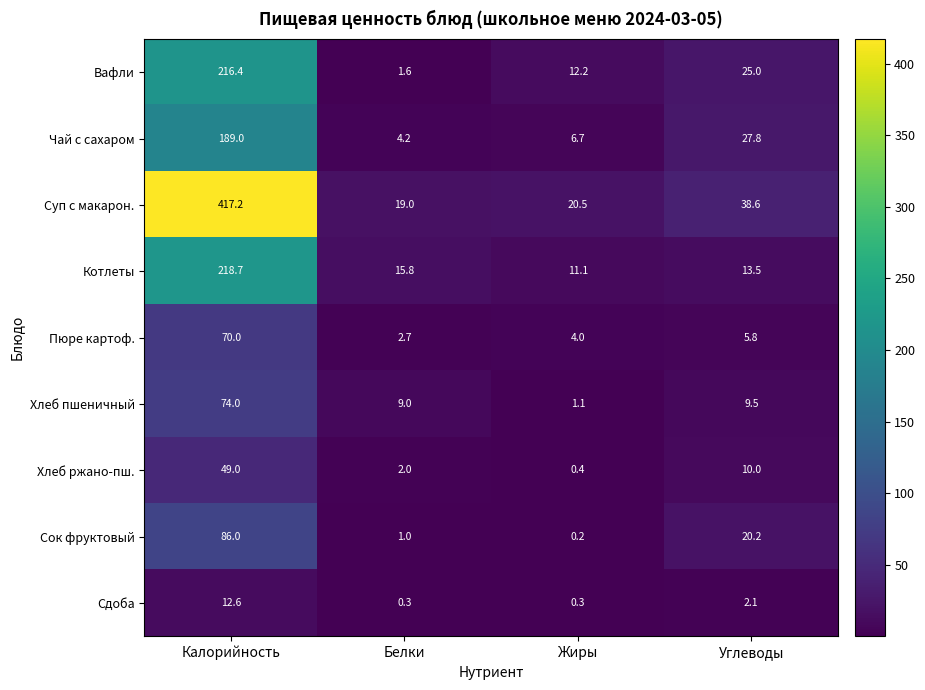

True or false: Хлеб ржано-пш. has a value of 49.0 at Калорийность.

True